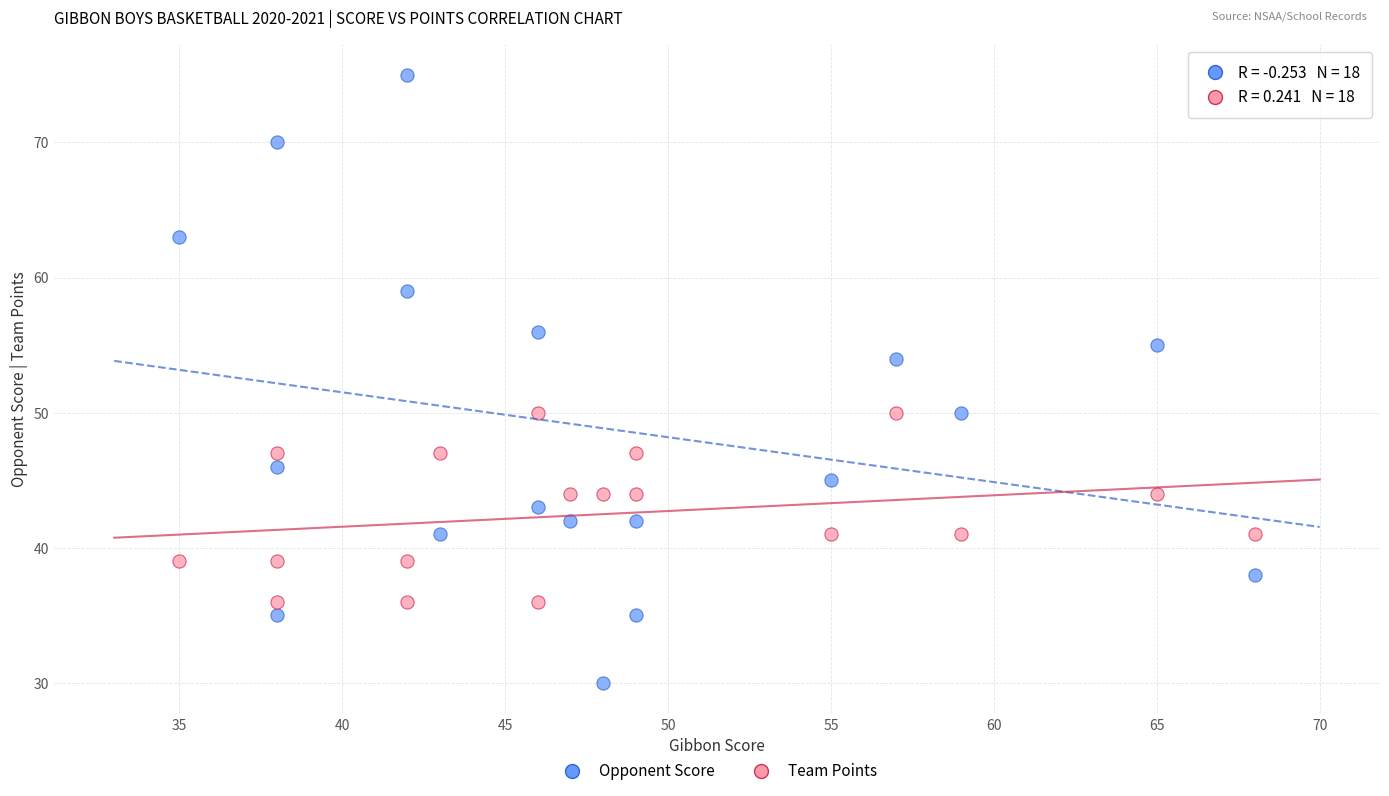

Which series contains the lowest Y value?

Opponent Score